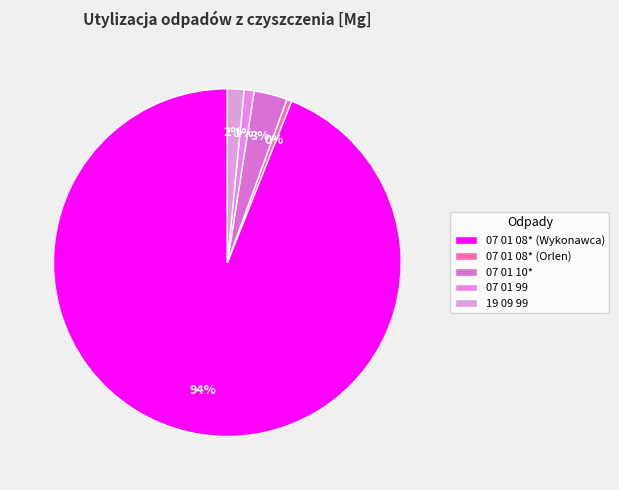

Between 07 01 10* and 07 01 08* (Wykonawca), which is larger?

07 01 08* (Wykonawca)